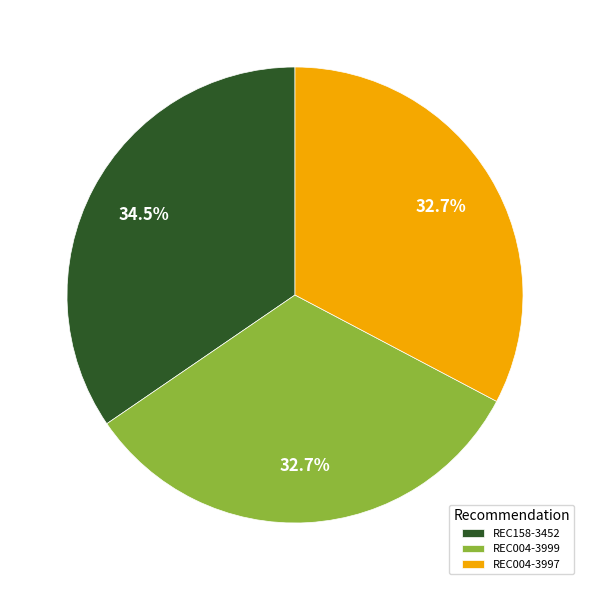

How many slices are in this pie chart?

3